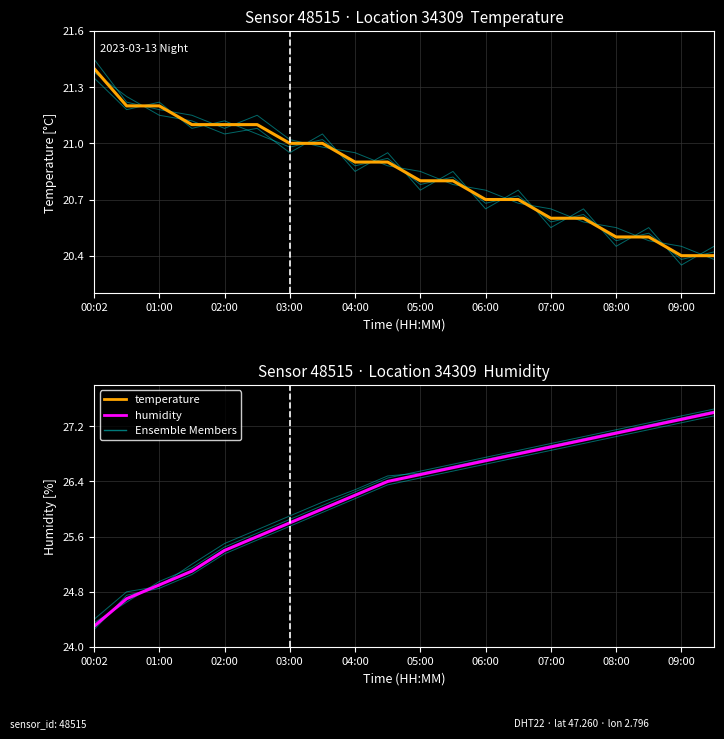

How many data points in humidity are less than 26?

7